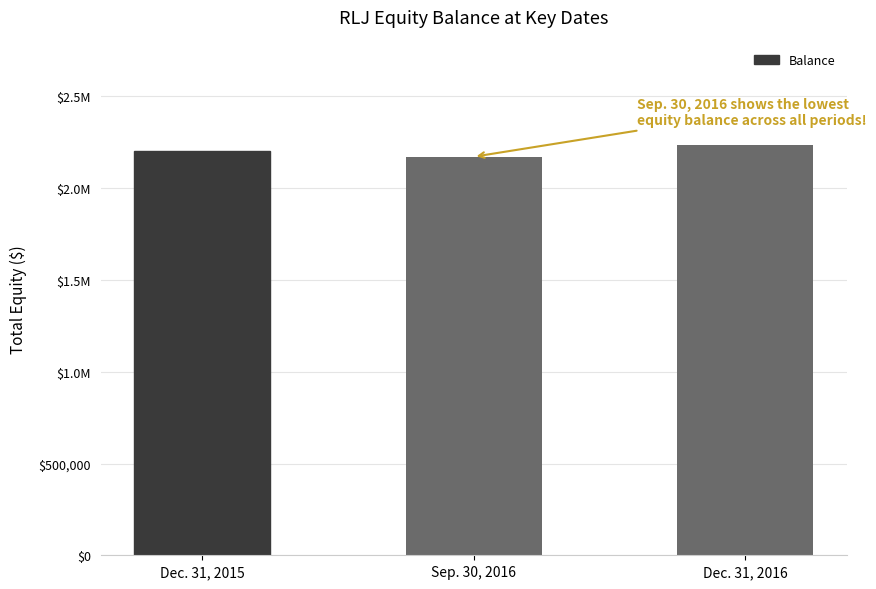

Reading right to left, transcribe all the data shown in this chart.

Dec. 31, 2016=2235277	Sep. 30, 2016=2171391	Dec. 31, 2015=2200524